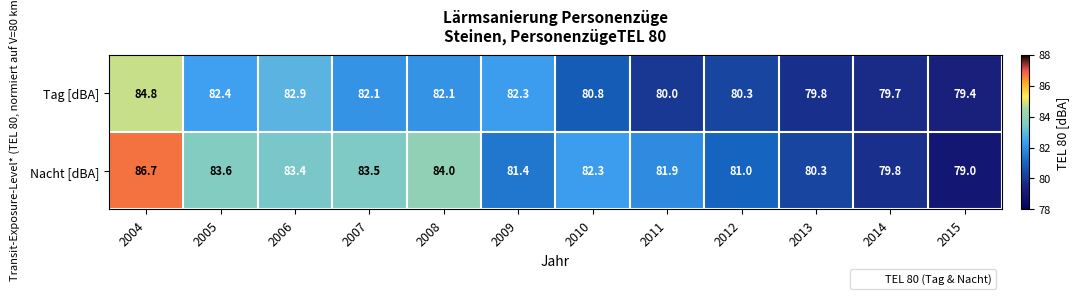

What is the smallest value displayed?

79.0